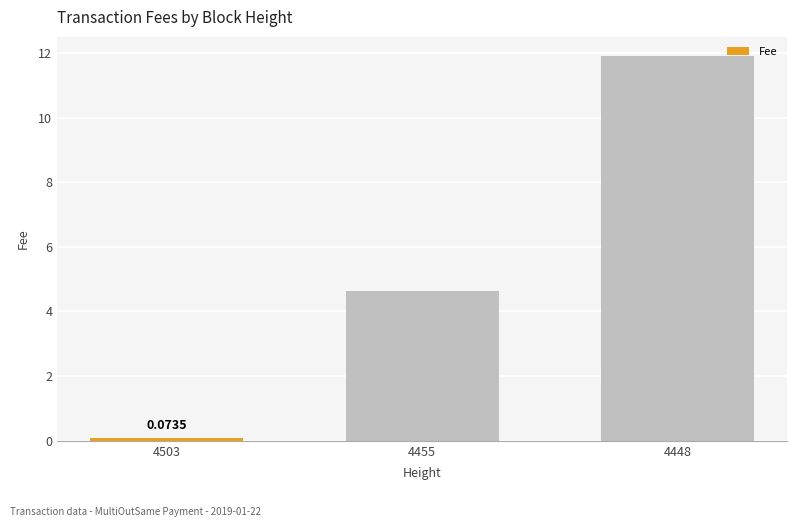

Reading right to left, transcribe all the data shown in this chart.

4448=11.9	4455=4.6	4503=0.1